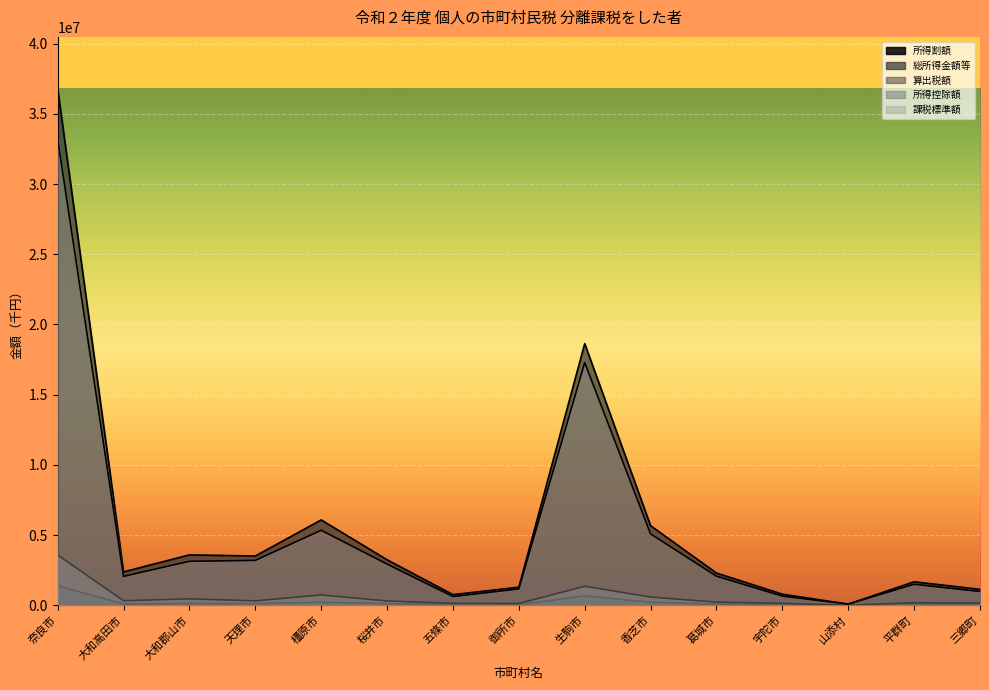

What is the label of the 4th point from the left?

天理市